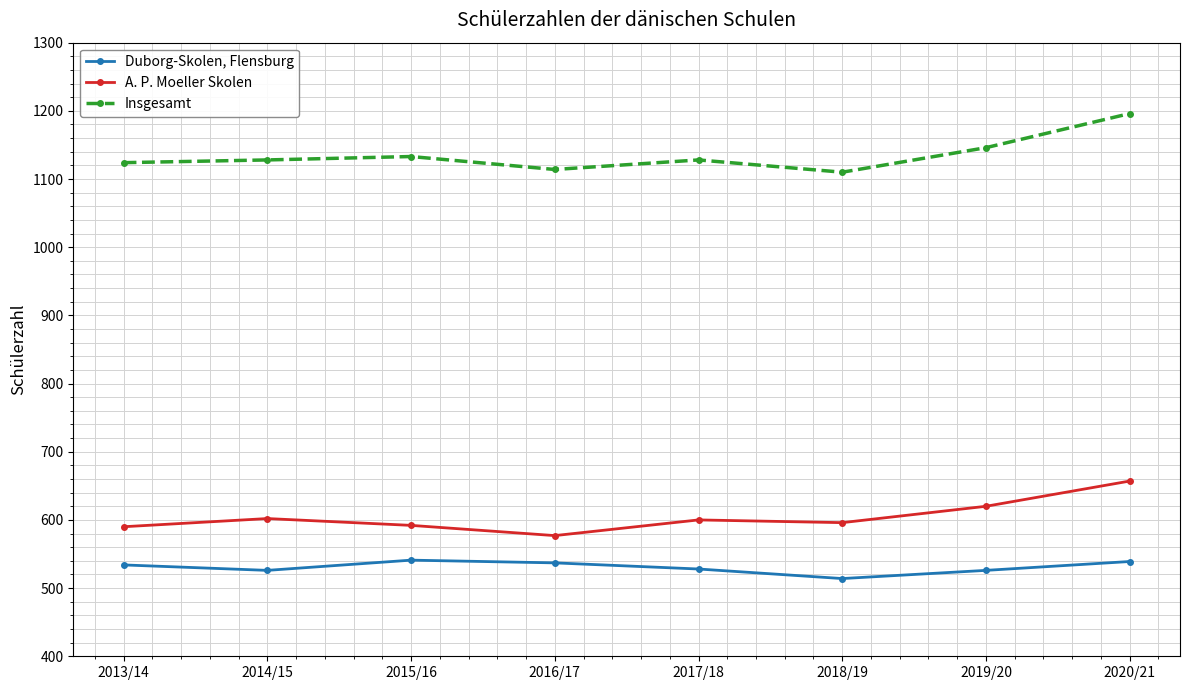

Which series has the largest total across all categories?

Insgesamt